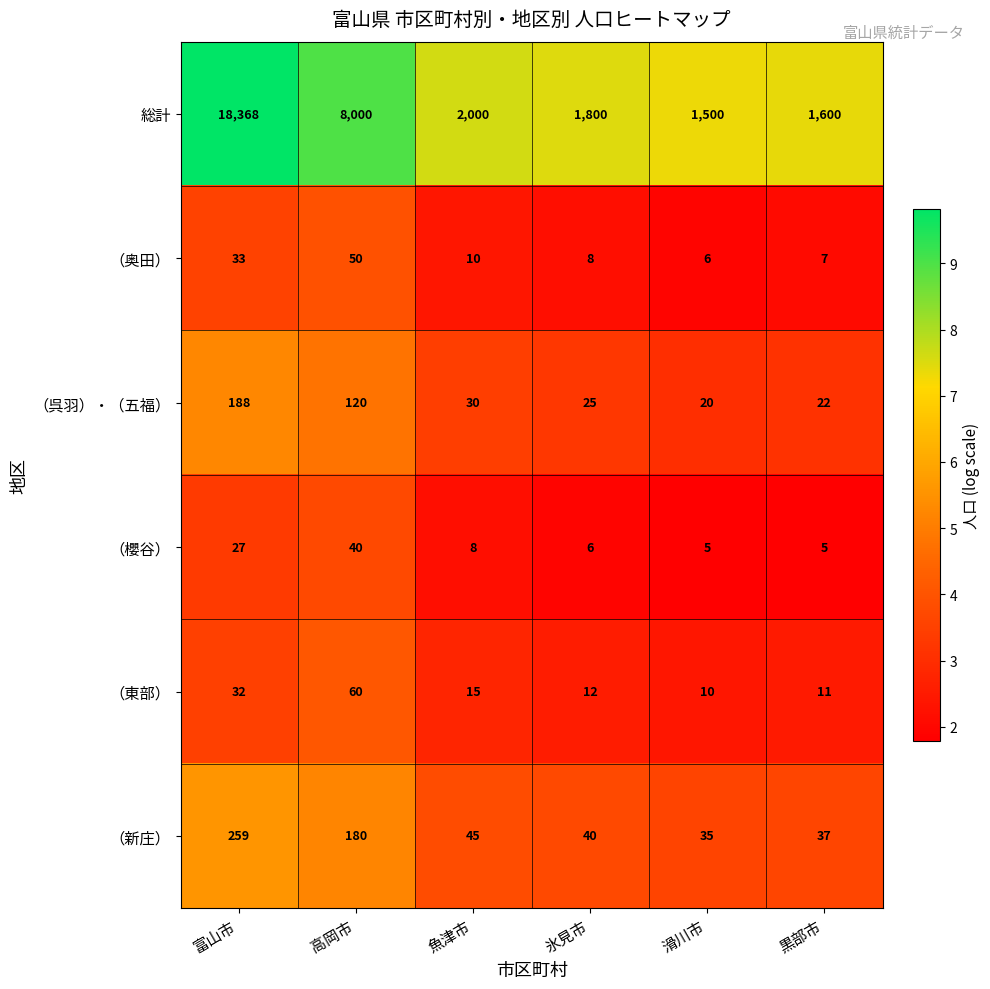

Which series has the largest range (max minus min)?

総計